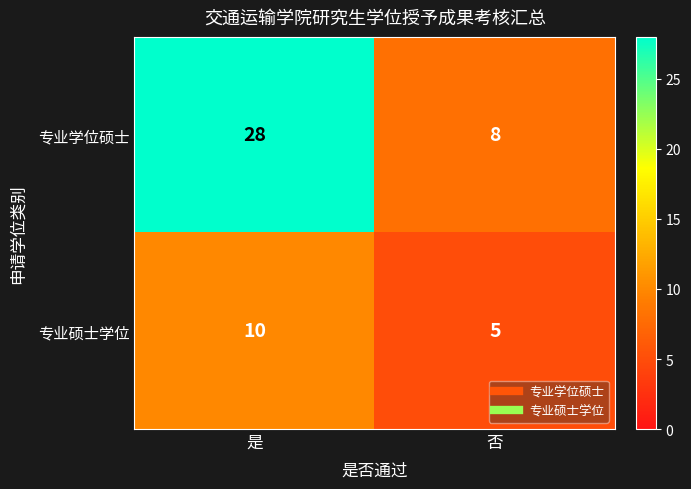

Which series has the largest total across all categories?

专业学位硕士